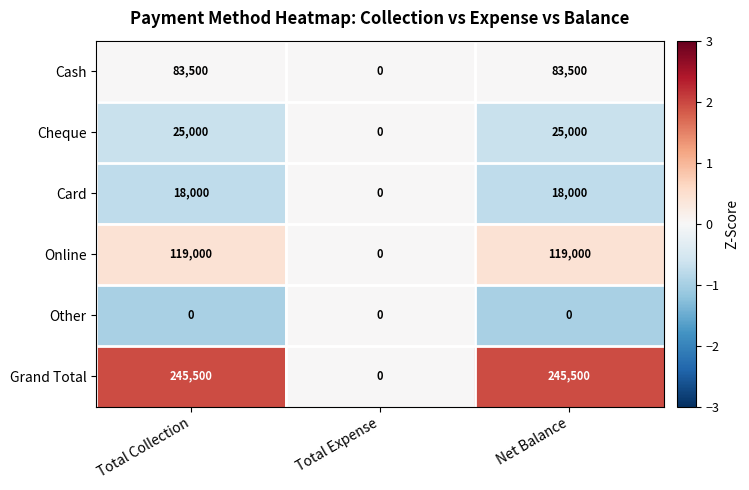

What is the difference between the Online values at Total Collection and Total Expense?

119000